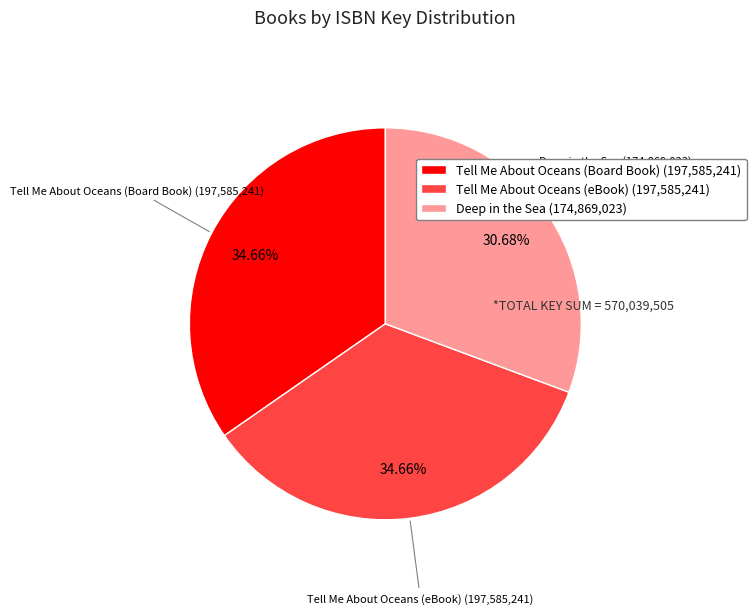

What is the ratio of the value at Tell Me About Oceans (eBook) (197,585,241) to the value at Tell Me About Oceans (Board Book) (197,585,241)?

1.0